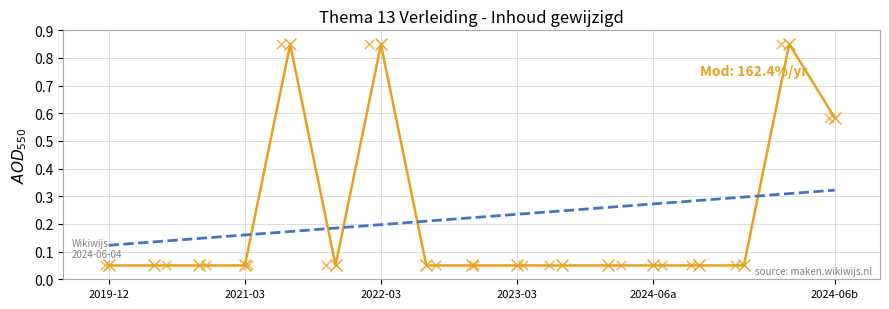

Which has a higher value, 2019-12 or 2024-06b?

2024-06b